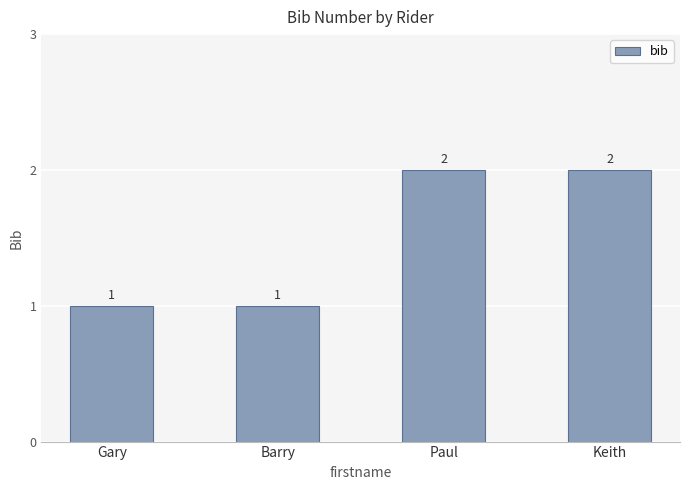

What is the sum of the values at Barry and Paul?

3